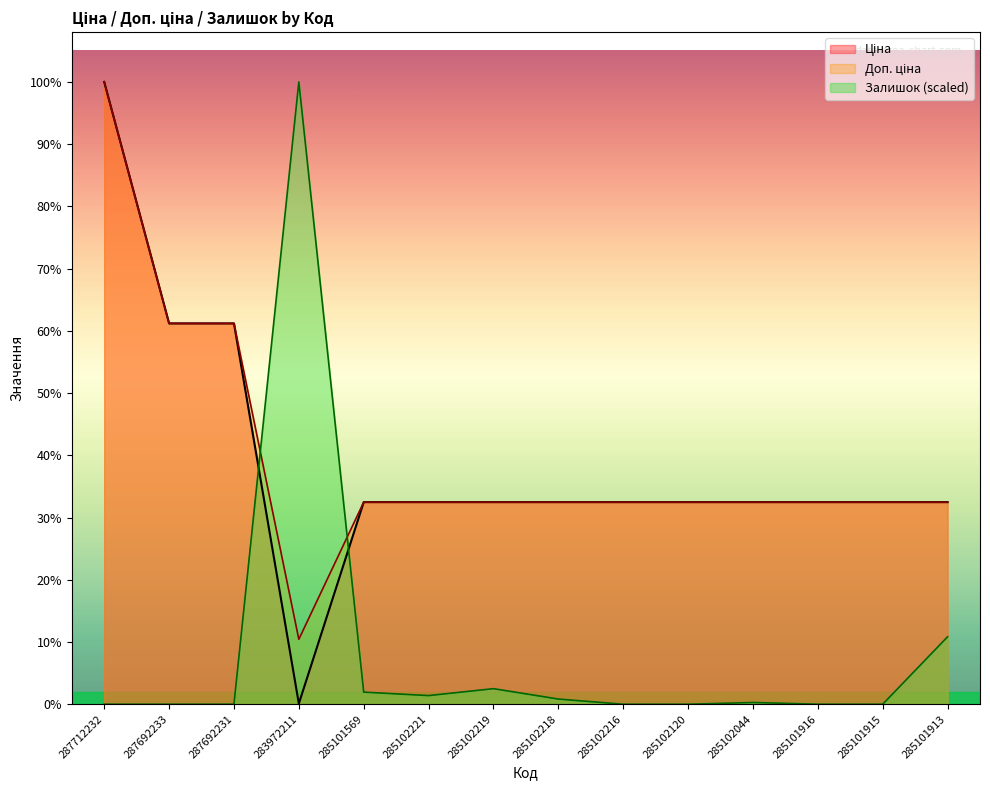

True or false: Доп. ціна and Залишок cross at least once.

True